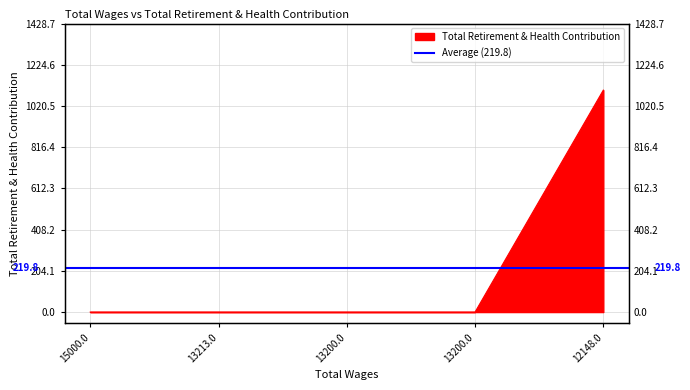

What is the label of the 4th point from the right?

13213.0